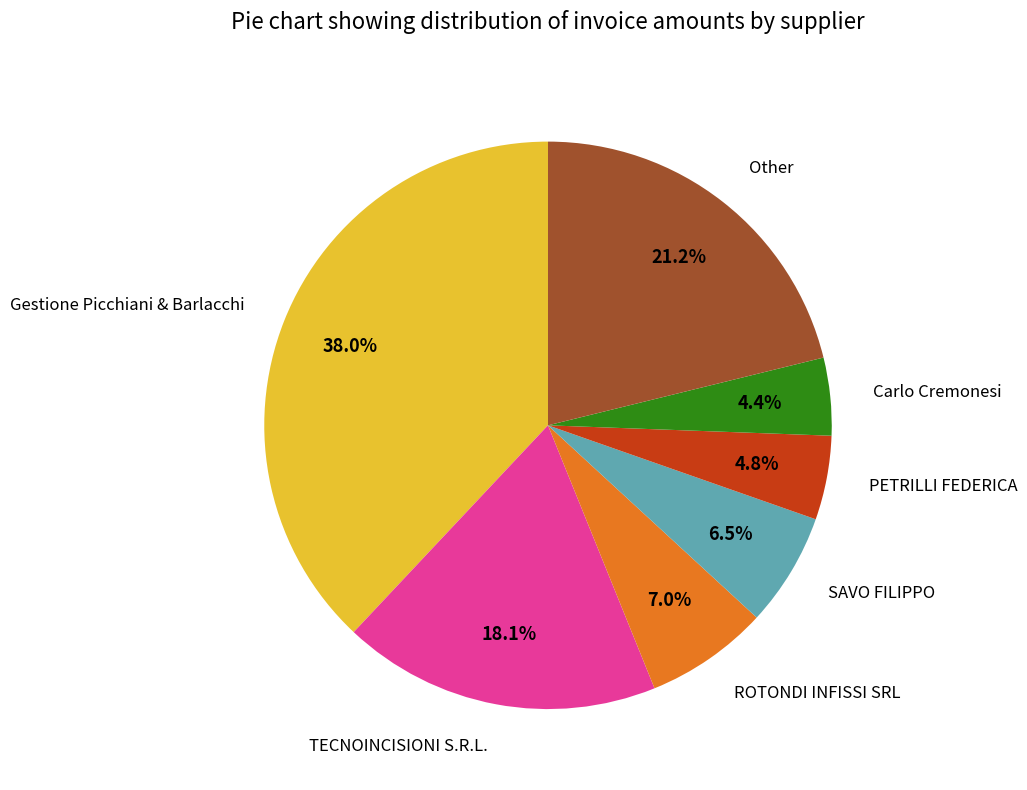

Is there a majority slice in this chart?

No